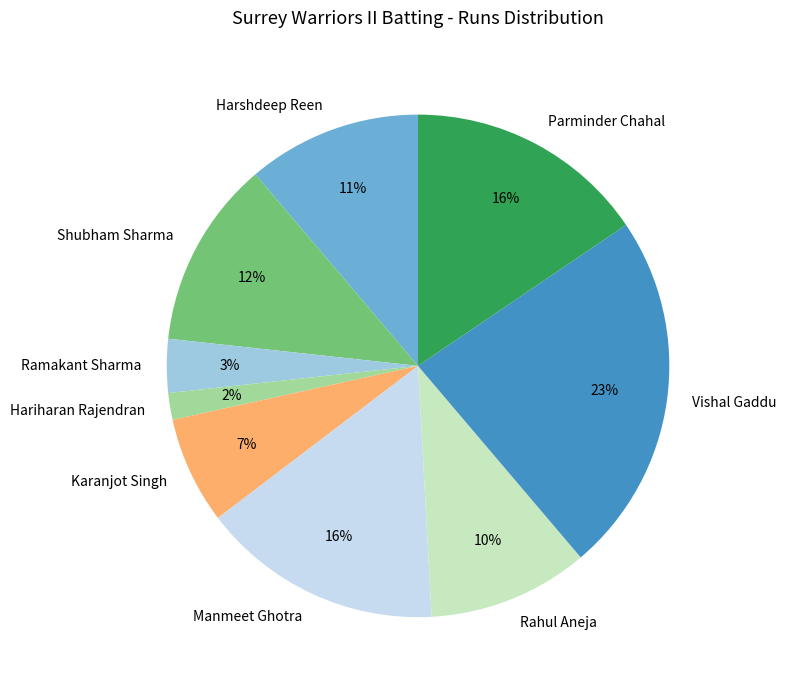

Is the sum of Manmeet Ghotra and Hariharan Rajendran greater than half?

No